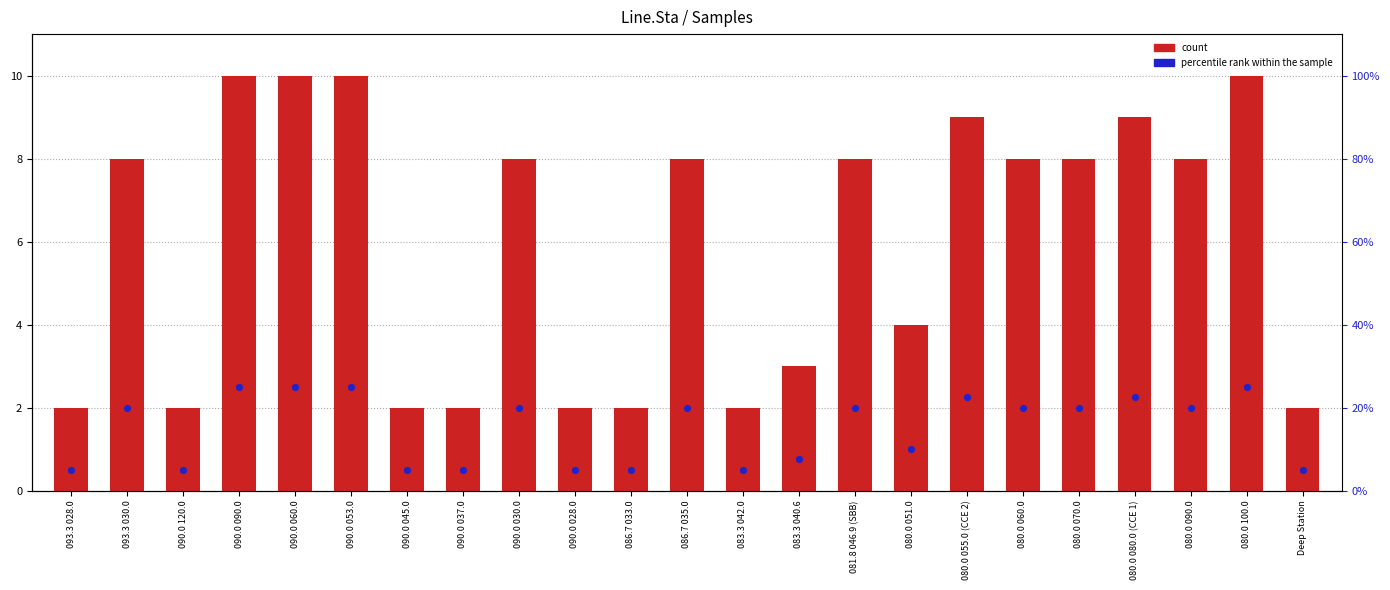

At which category is the sum across all series the highest?

090.0 090.0